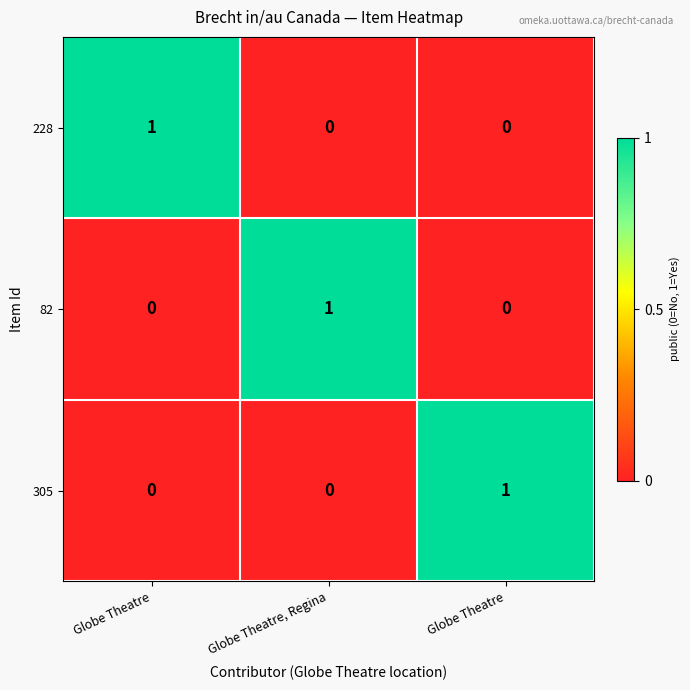

Which has a higher value, Globe Theatre or Globe Theatre, Regina?

Globe Theatre